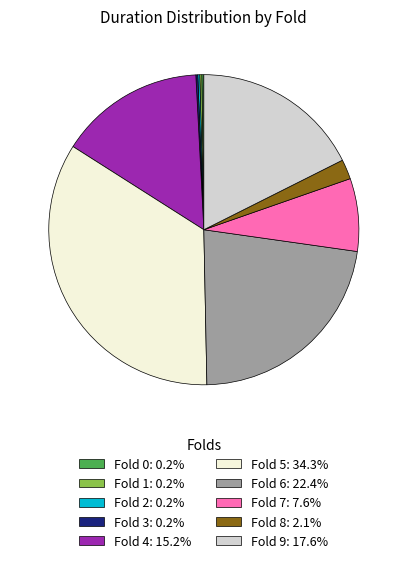

Is there a majority slice in this chart?

No